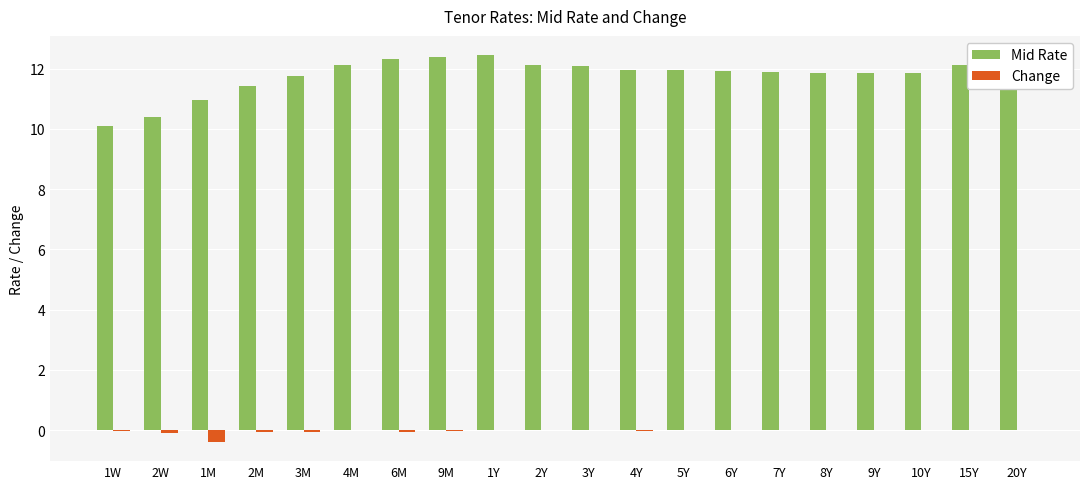

Is it true that Mid Rate equals 11.8 at 8Y?

True